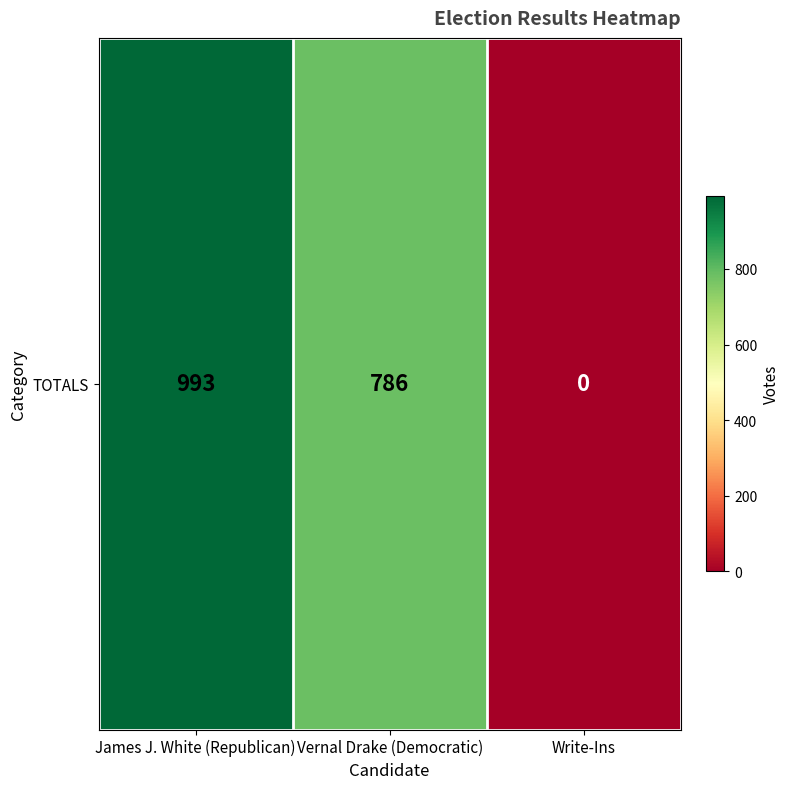

Reading left to right, extract all data points from this chart.

993	786	0